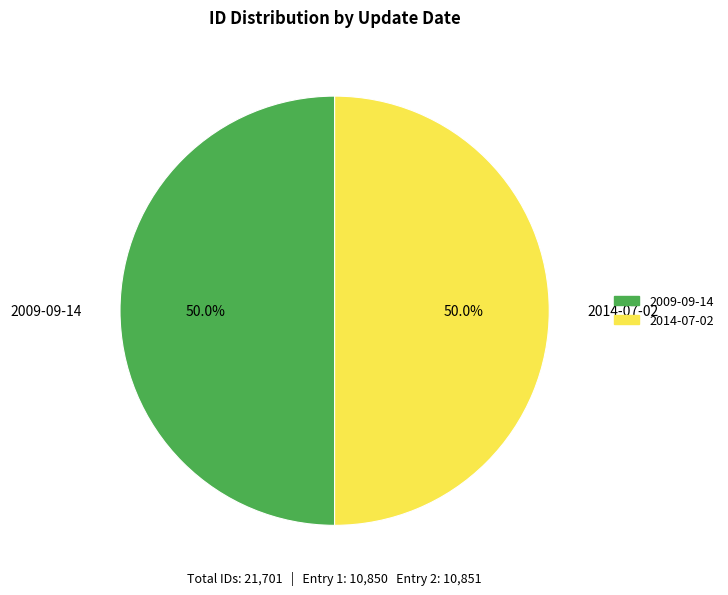

What percentage do 2009-09-14 and 2014-07-02 together represent?

100.0%